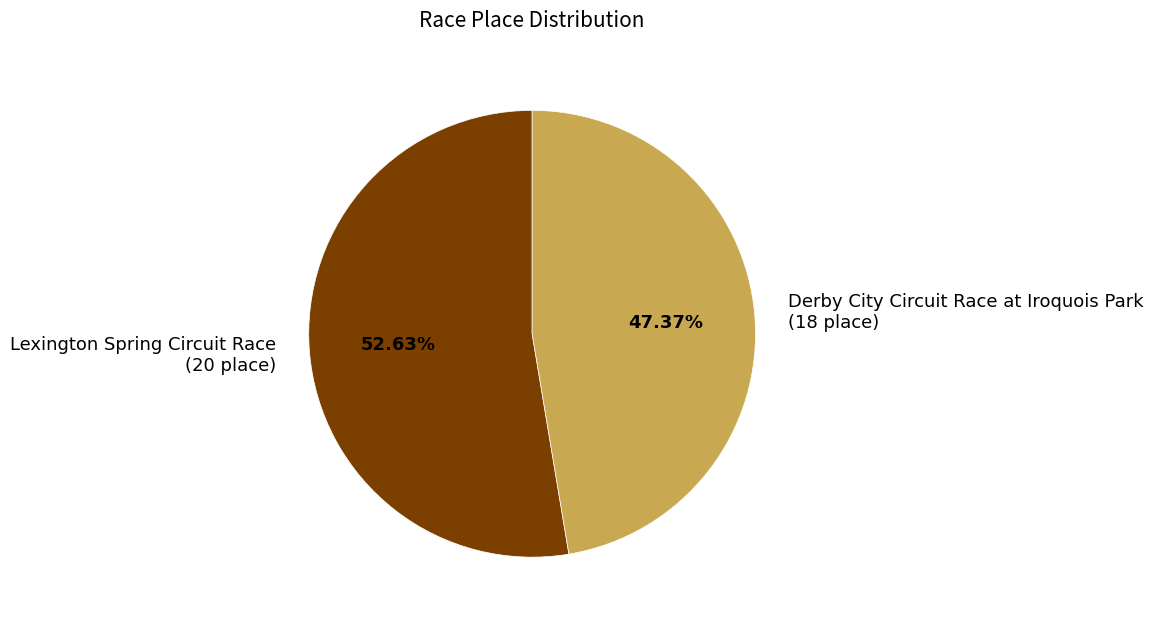

What is the total percentage of Lexington Spring Circuit Race and Derby City Circuit Race at Iroquois Park?

100.0%